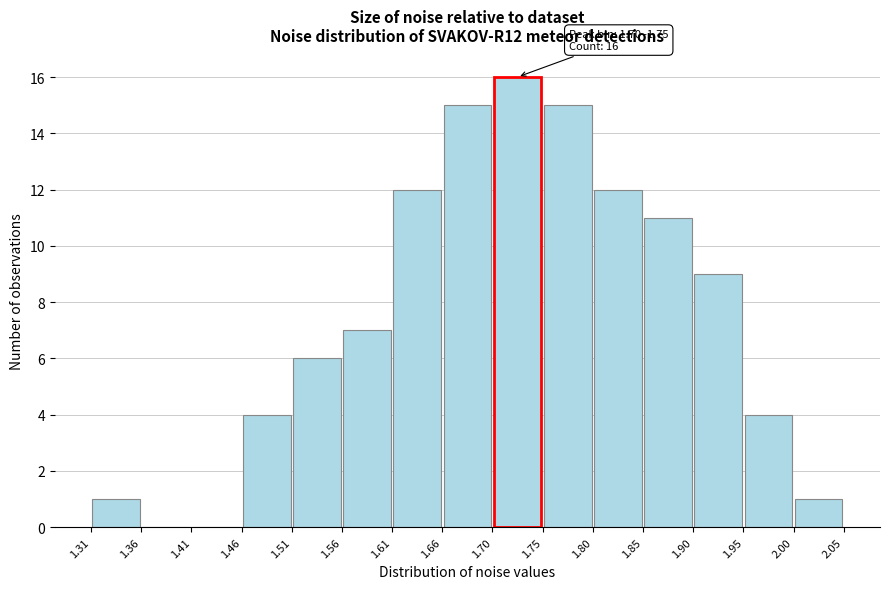

Which range on the x-axis has the tallest bar?

1.70 to 1.75